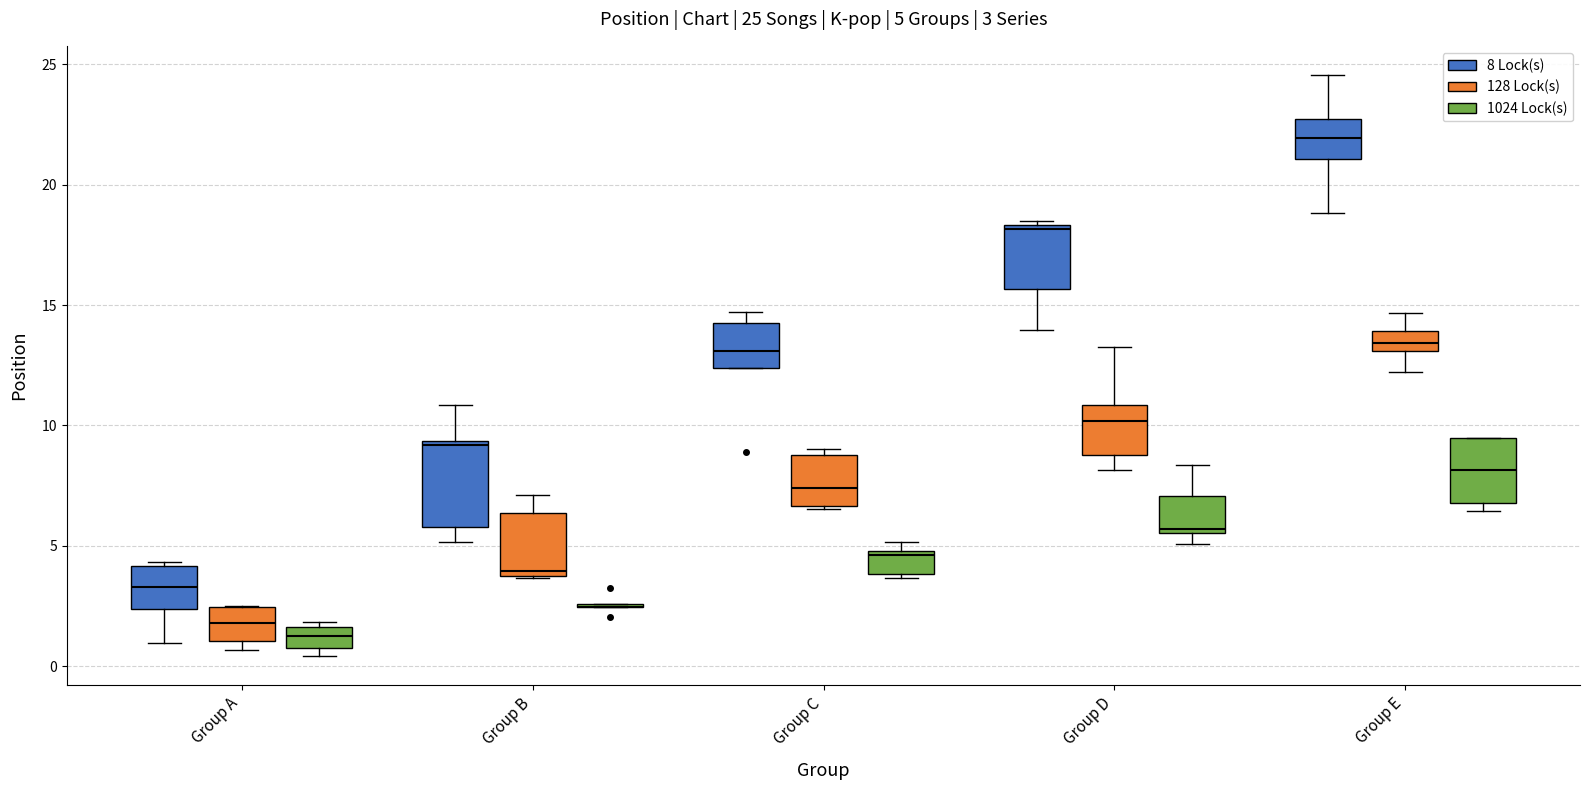

Which box is the tallest, from its lower edge to its upper edge?

Group B (8 Lock(s))